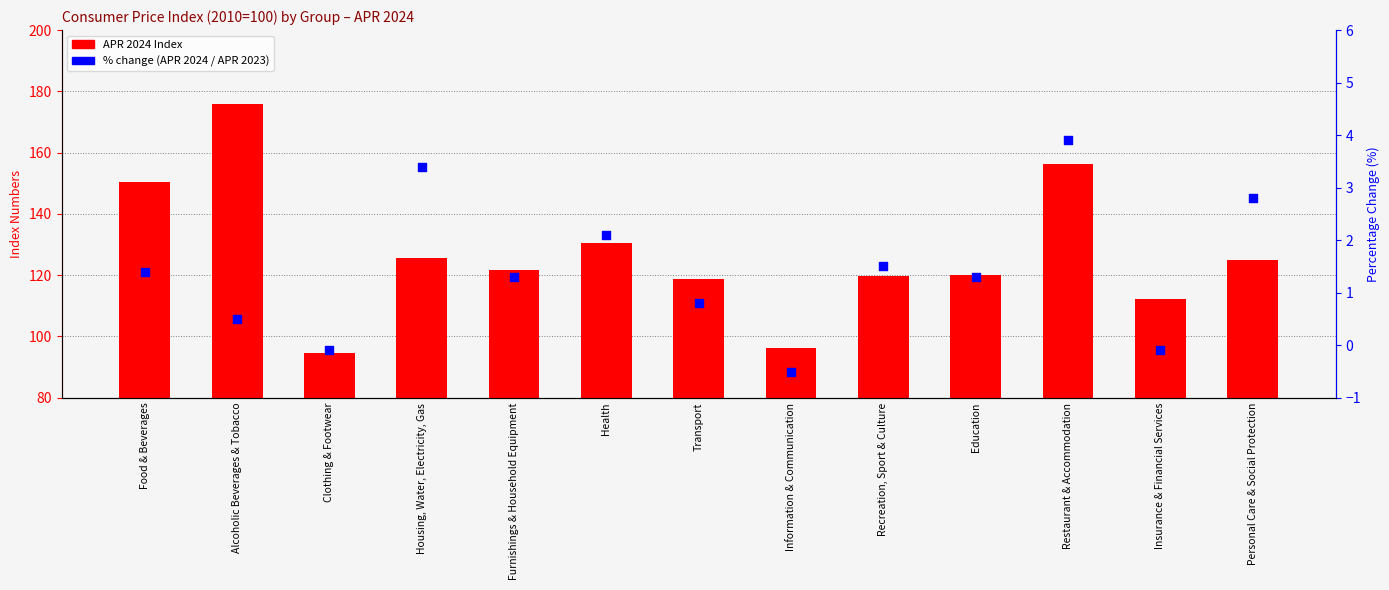

Which series contains the highest Y value?

APR 2024 Index